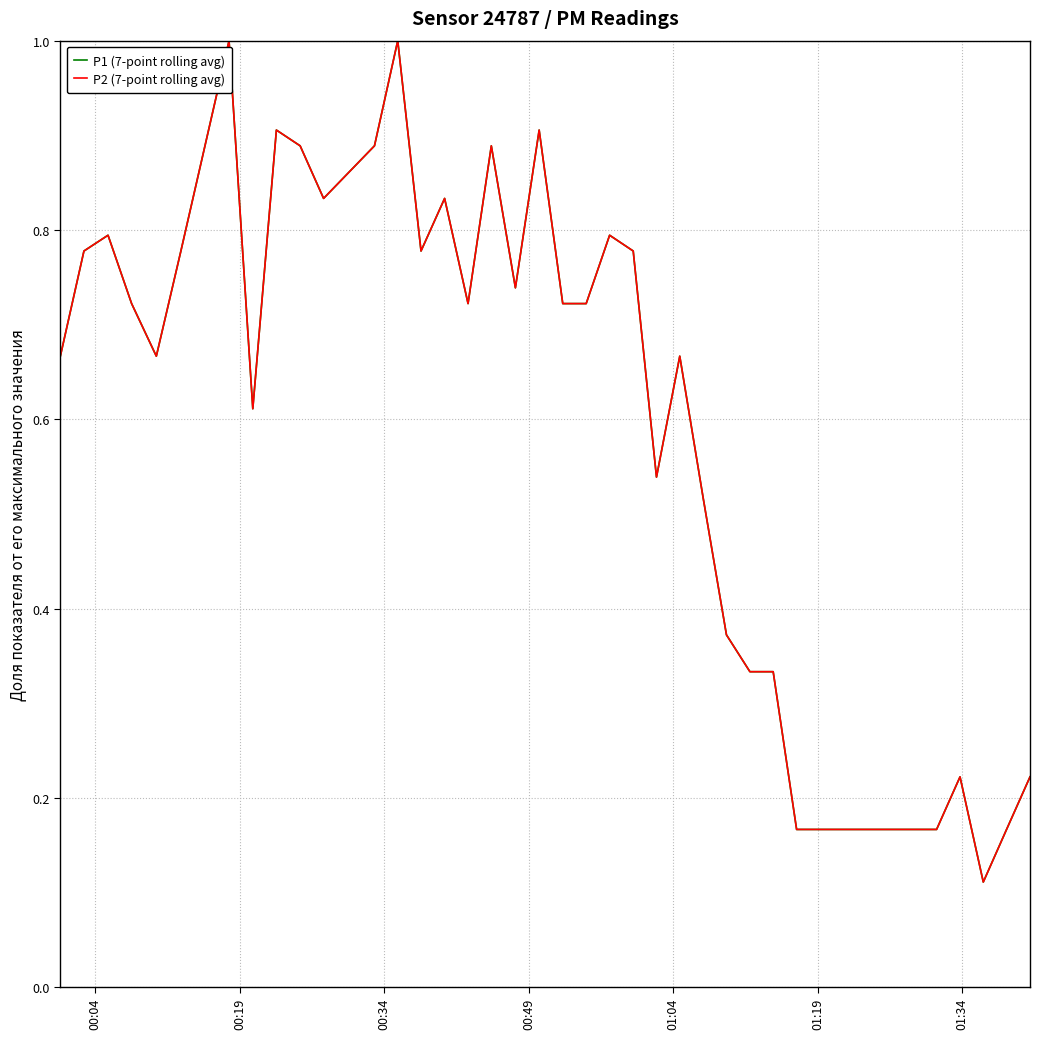

Does the chart display data point markers on the line(s)?

No